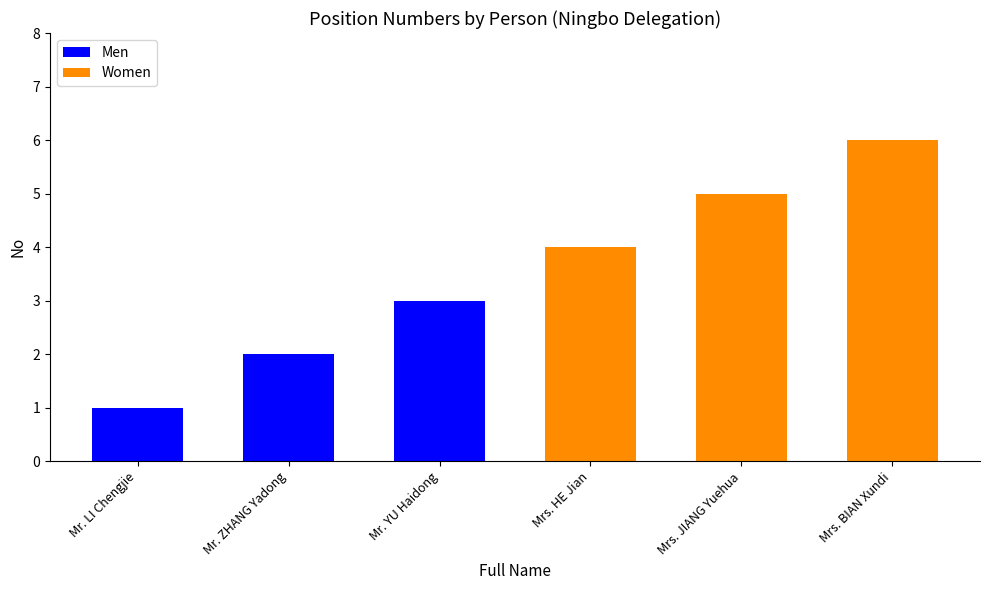

The Men series shows 0 at Mr. LI Chengjie. True or false?

False